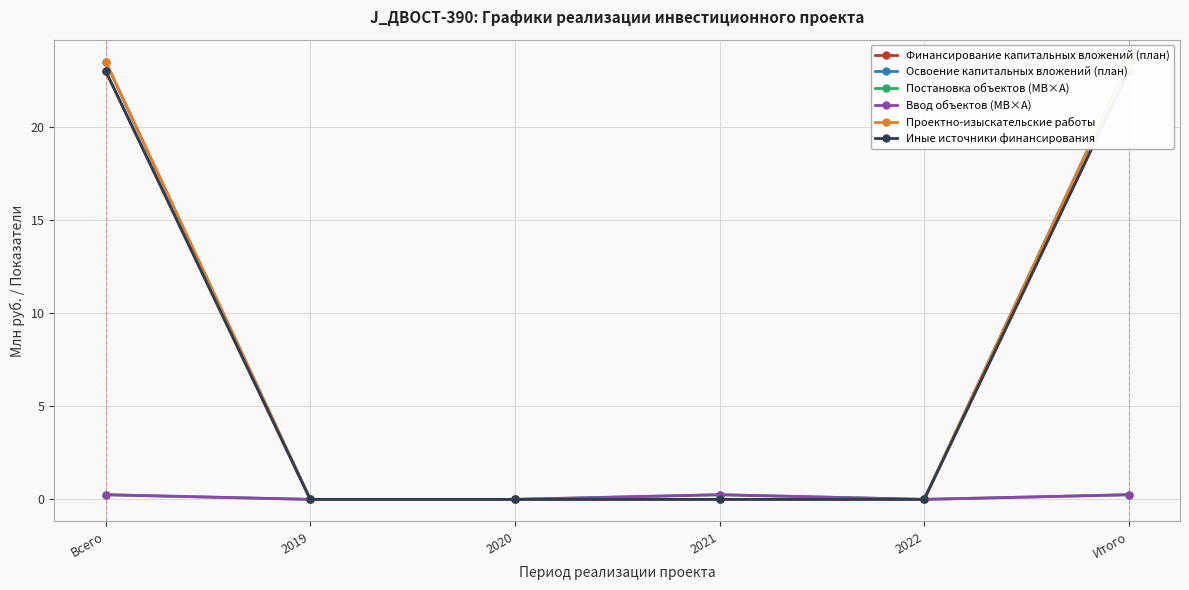

True or false: Финансирование капитальных вложений (план) and Освоение капитальных вложений (план) cross at least once.

False